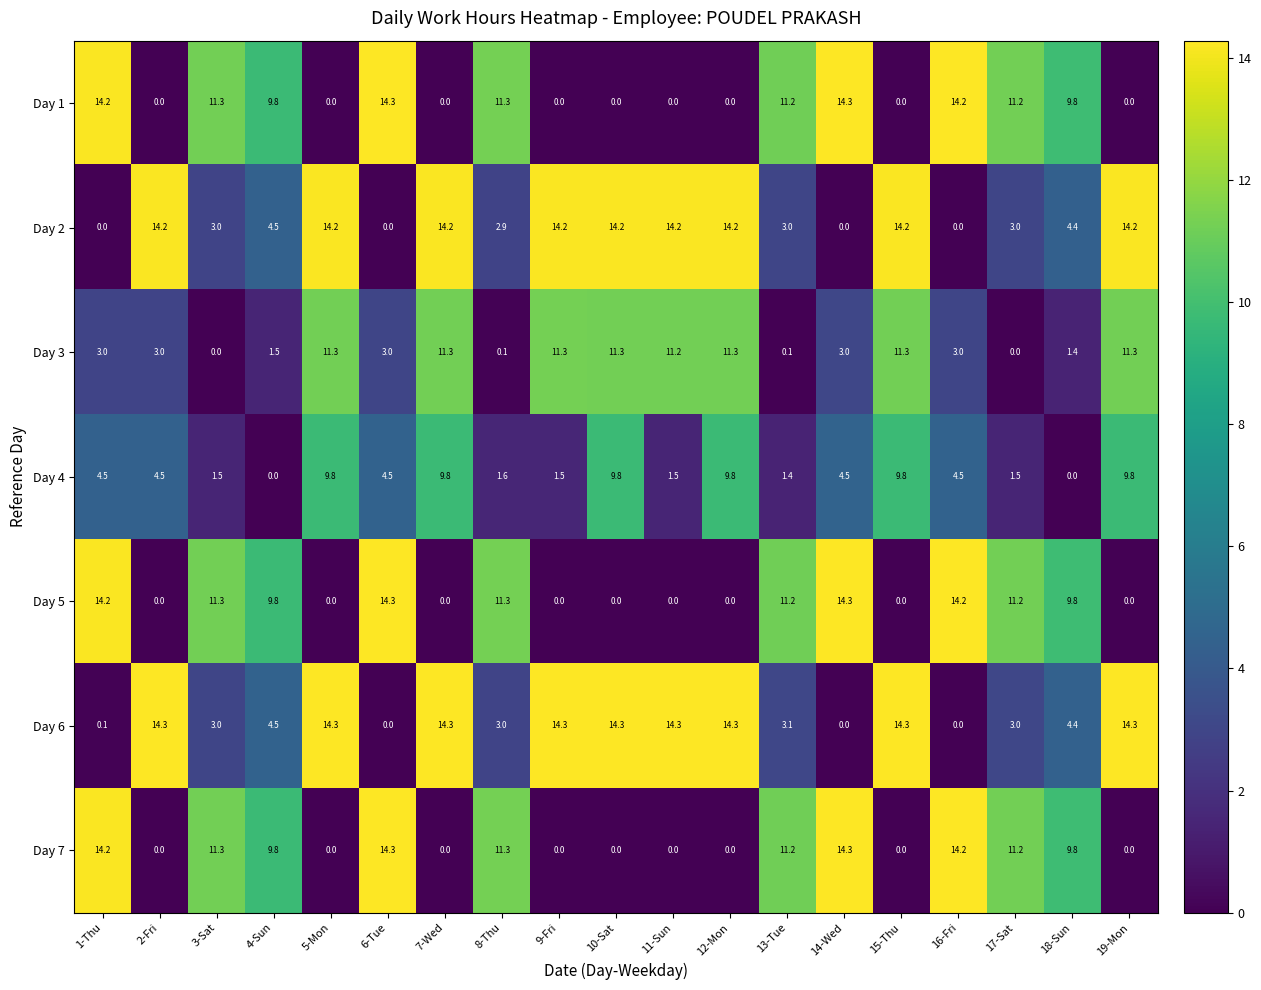

The Day 5 series shows 9.1 at 15-Thu. True or false?

False